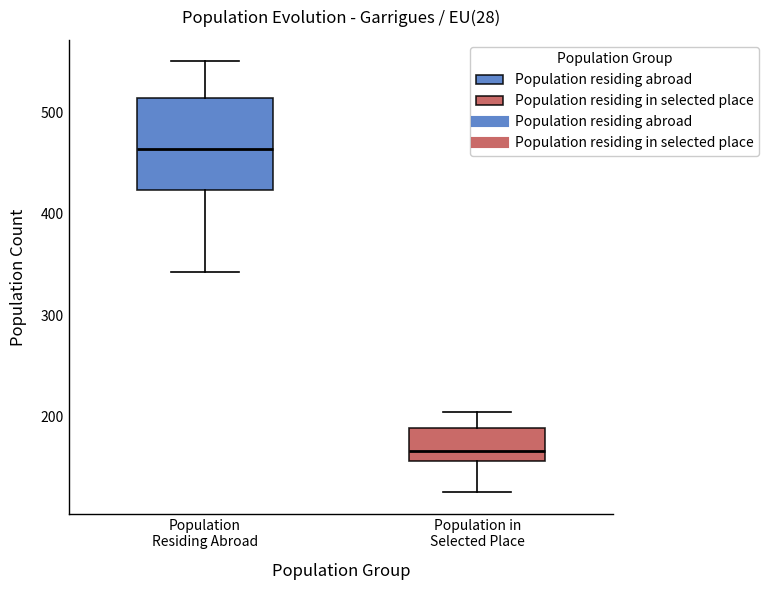

Where does the median line of the box for Population in Selected Place sit on the y-axis? The values are not printed on the chart, so give them approximately, as read against the axis.

170